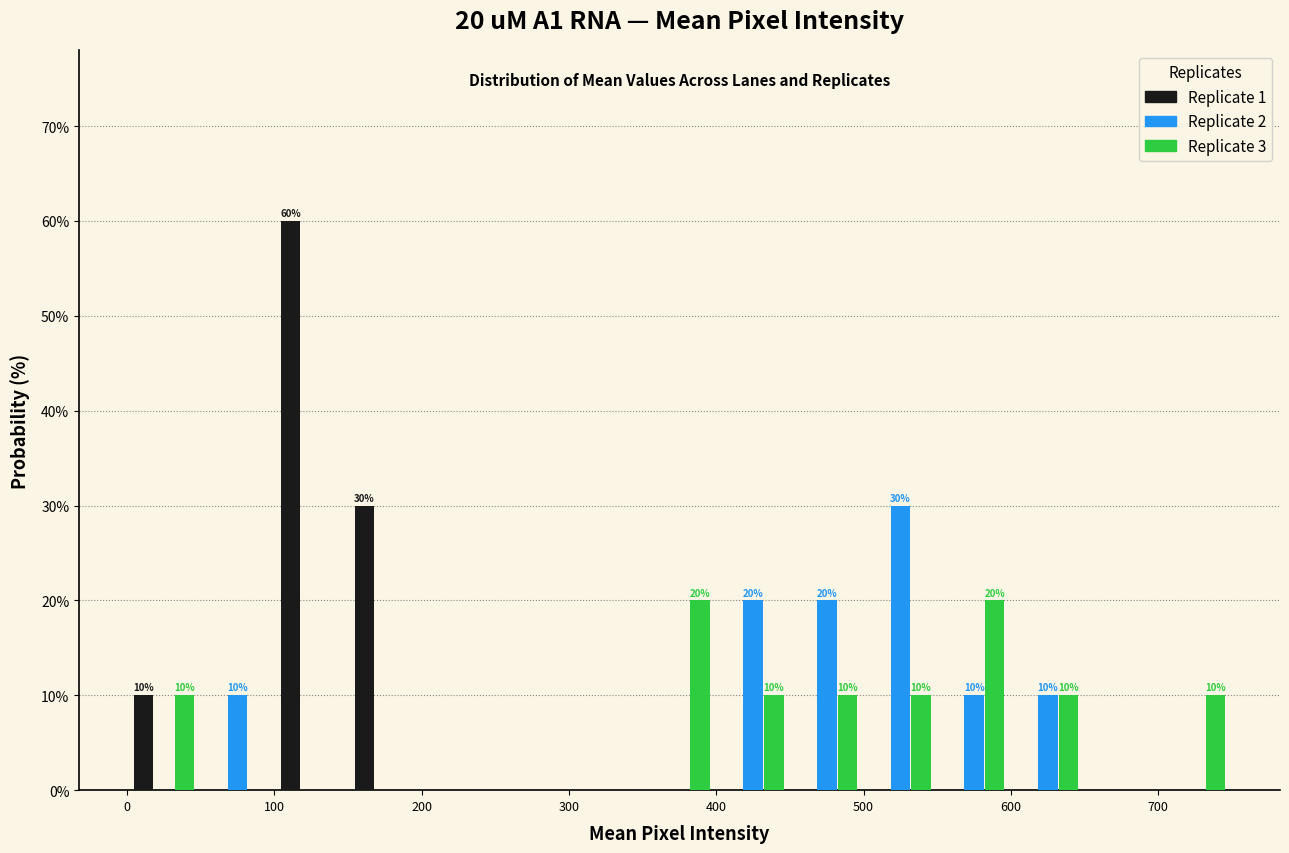

In the Replicate 2 series, which range on the x-axis has the tallest bar?

500 to 550